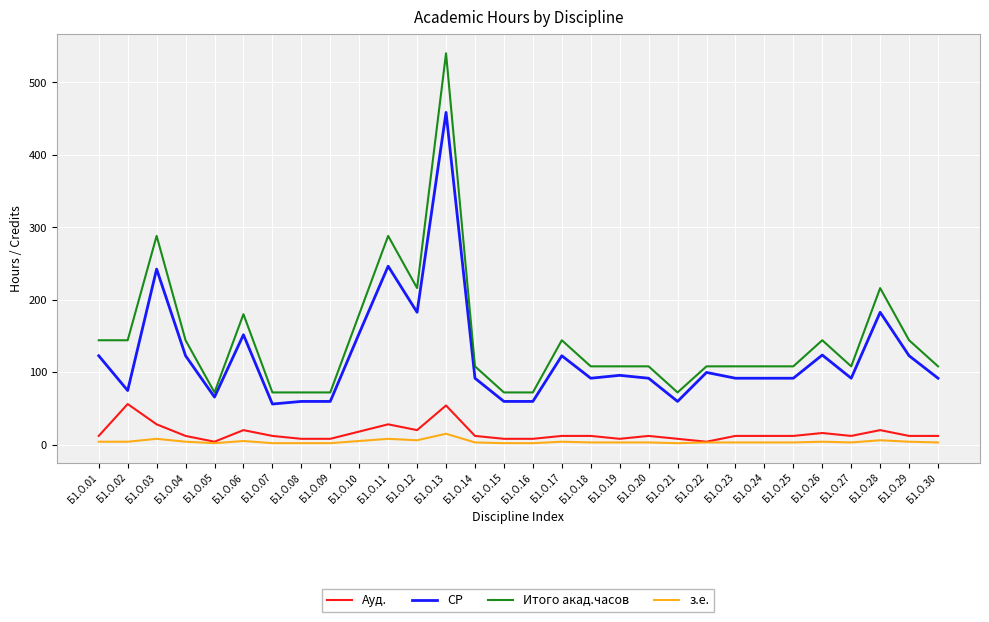

What is the average value of the з.е. series?

4.0